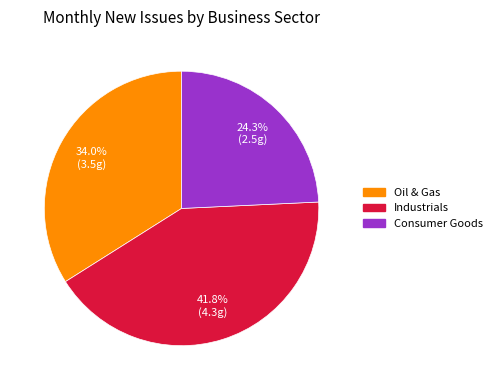

Is there any slice that represents more than half of the pie?

No